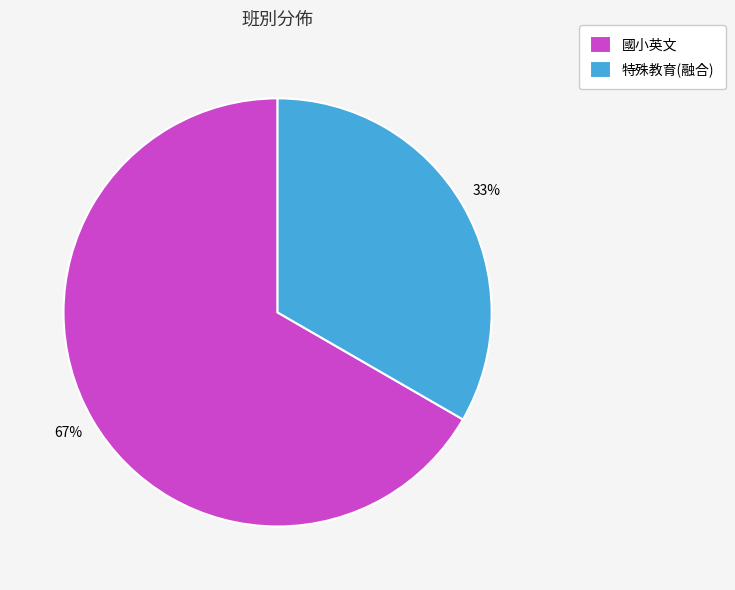

To the nearest percent, what is the combined percentage of 國小英文 and 特殊教育(融合)?

100%